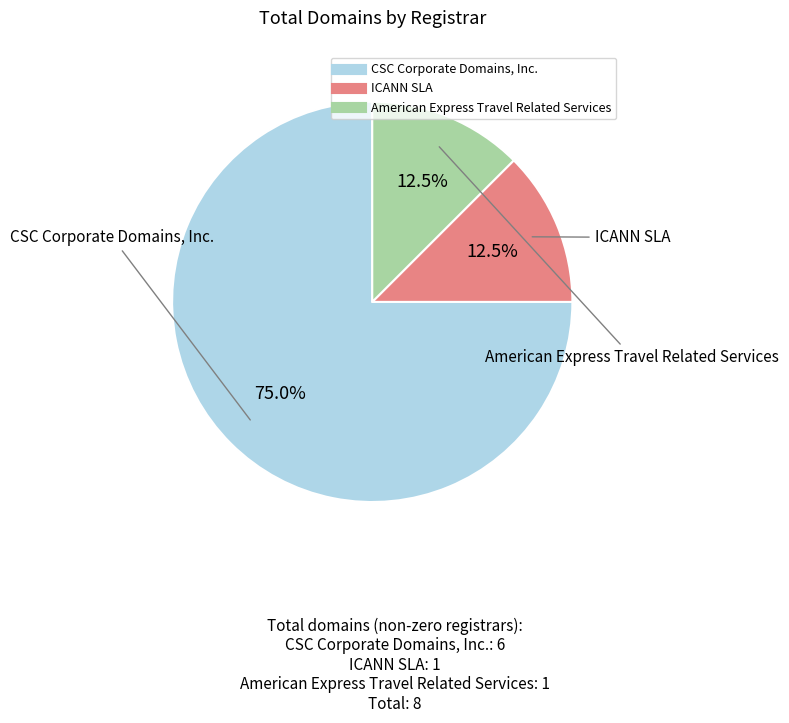

Which category has the biggest portion of the pie?

CSC Corporate Domains, Inc.